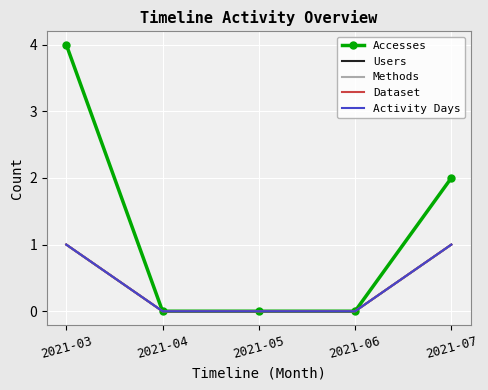

The value of Activity Days at 2021-04 is 0. True or false?

True